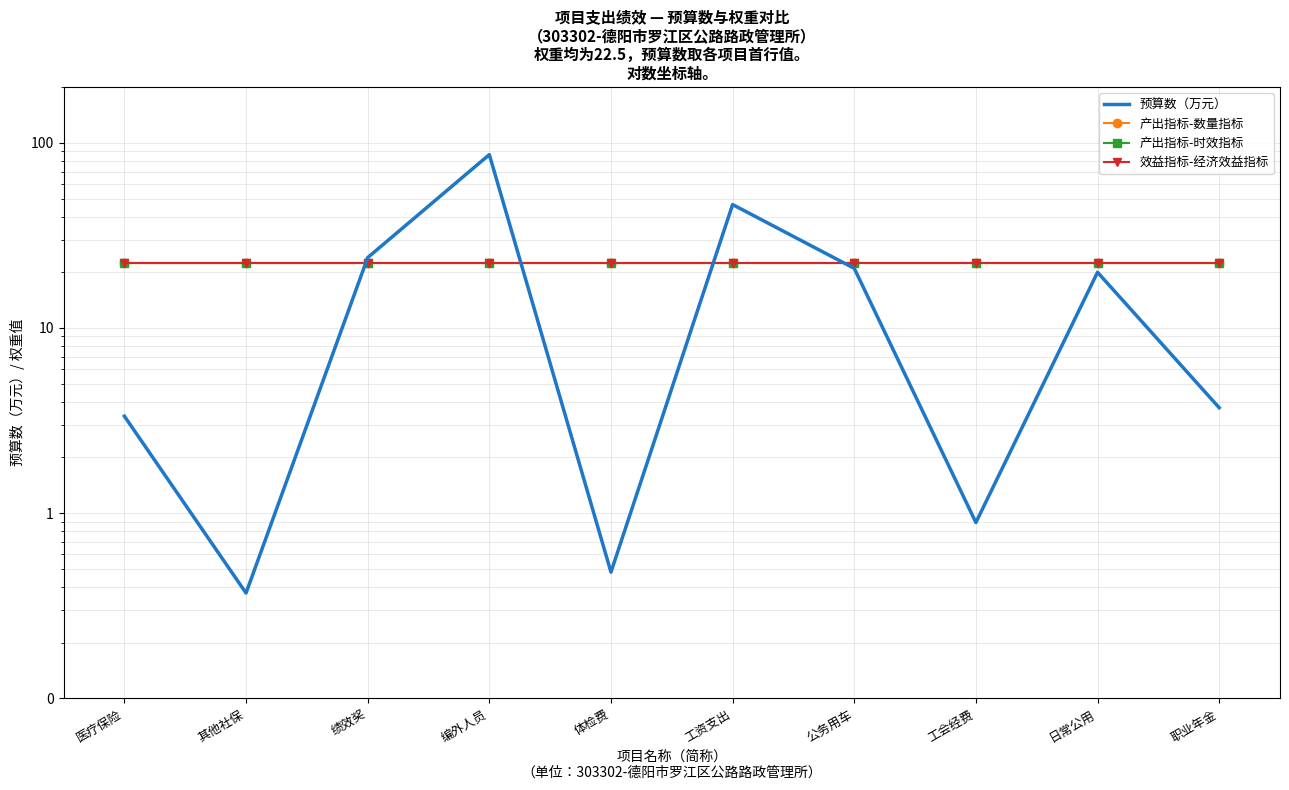

What is the label of the 6th point from the left?

工资支出